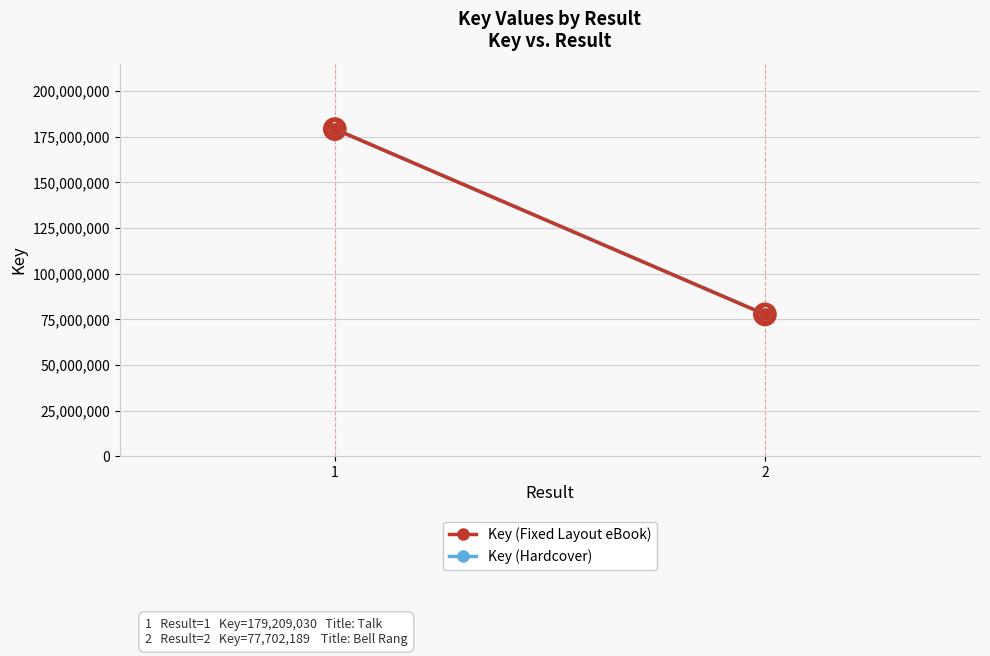

Which series has the widest spread of values?

Key (Fixed Layout eBook)